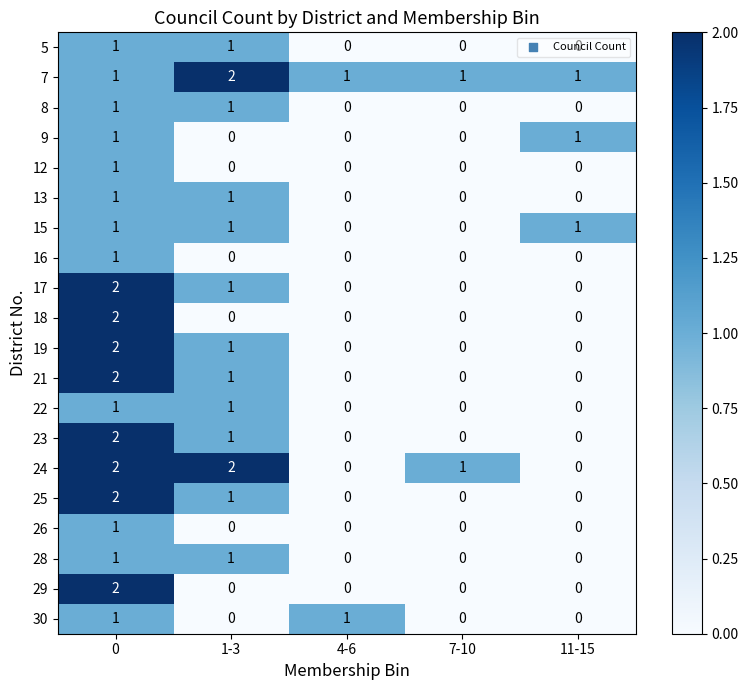

Where is 25 nearest to the value 1?

1-3